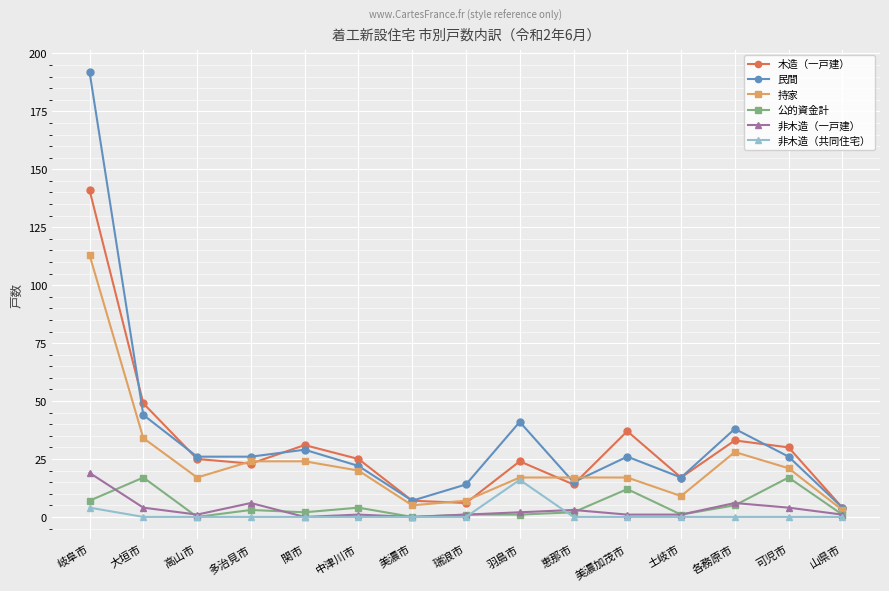

Which series has the widest spread of values?

民間